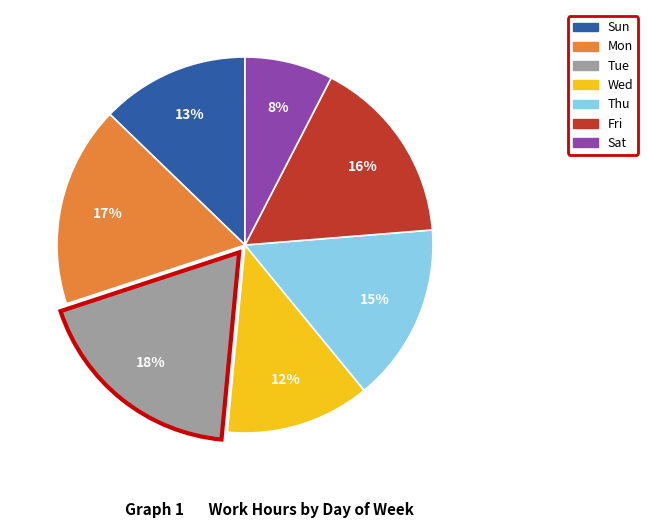

To the nearest percent, what is the difference between the Thu and Mon slice percentages?

2%